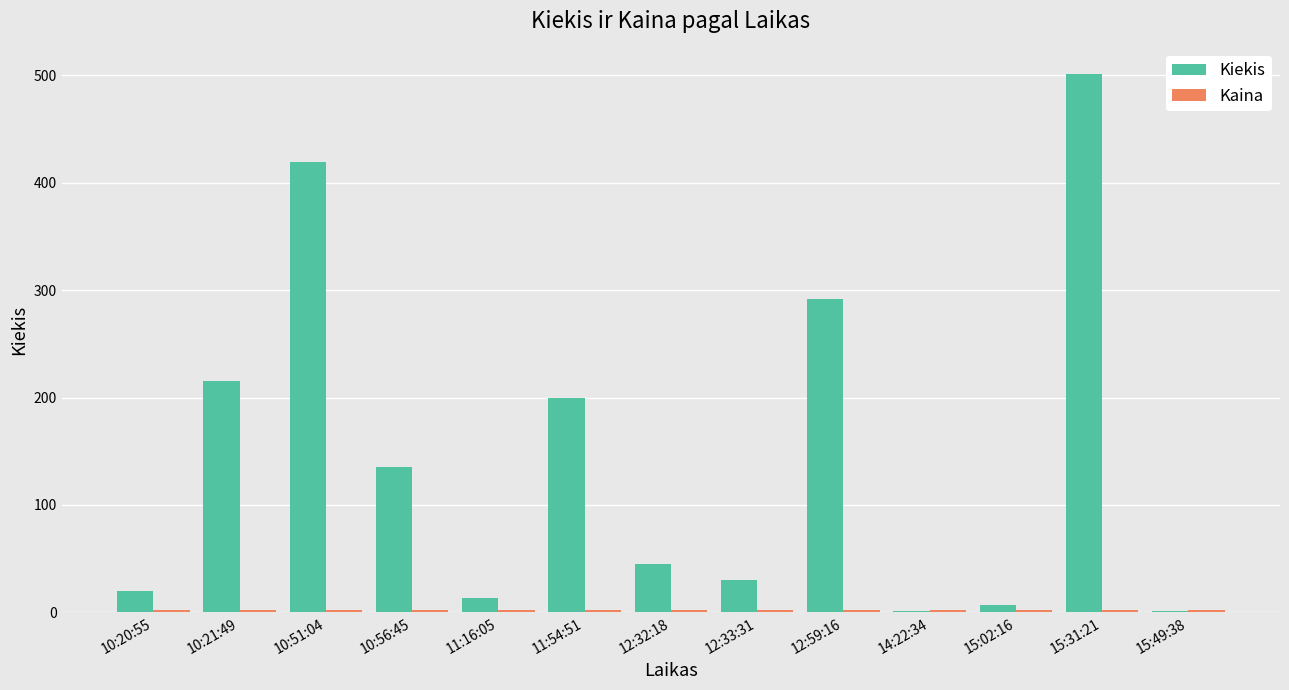

What is the maximum value shown in the chart?

501.0